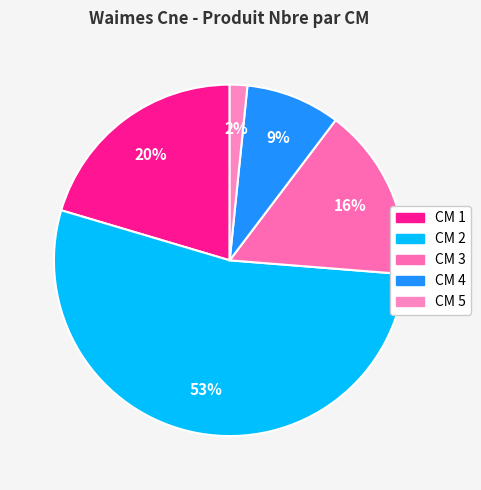

How many segments does this pie chart have?

5